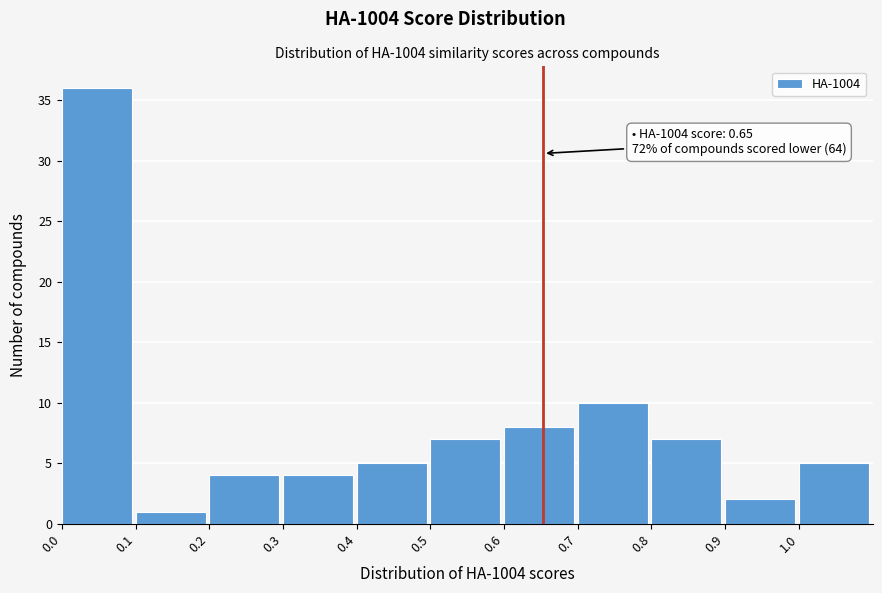

Which range on the x-axis has the tallest bar?

0.0 to 0.1